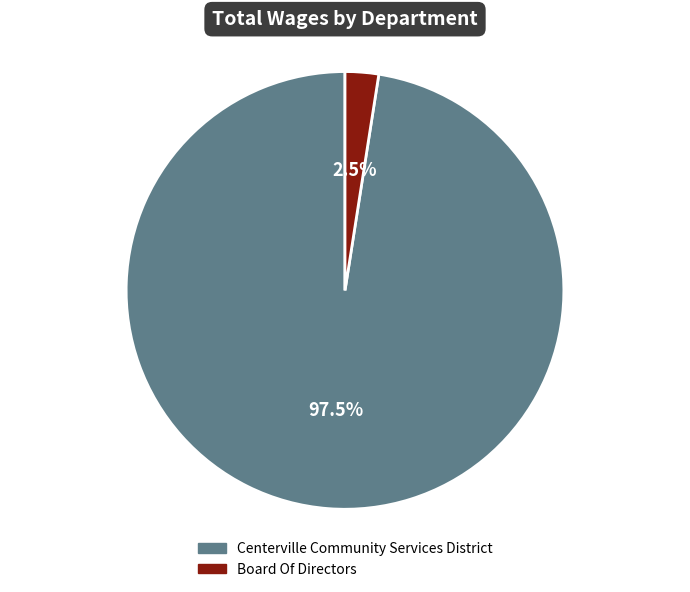

What is the majority slice?

Centerville Community Services District